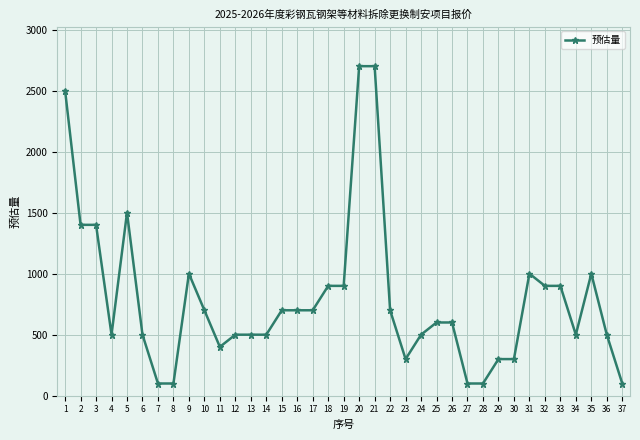

Which has a higher value, 20 or 24?

20